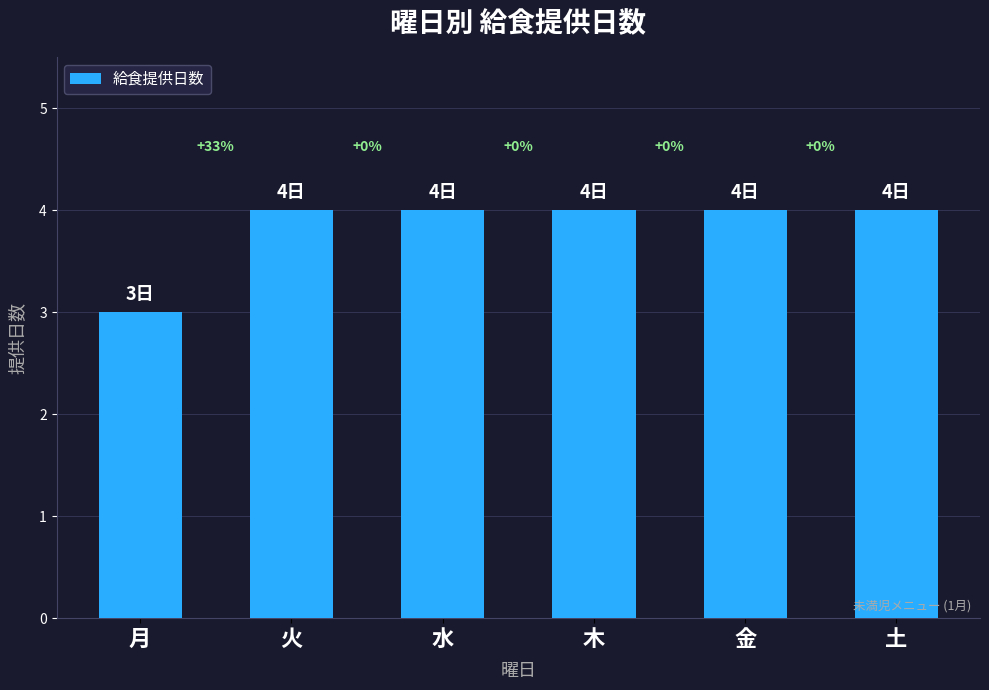

How many bars are there in total?

6